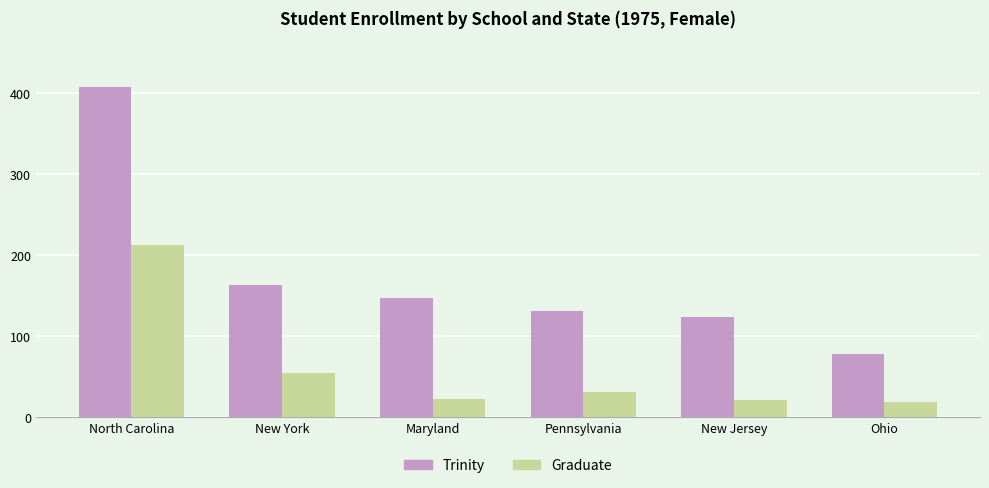

At how many categories does at least one series exceed 219?

1